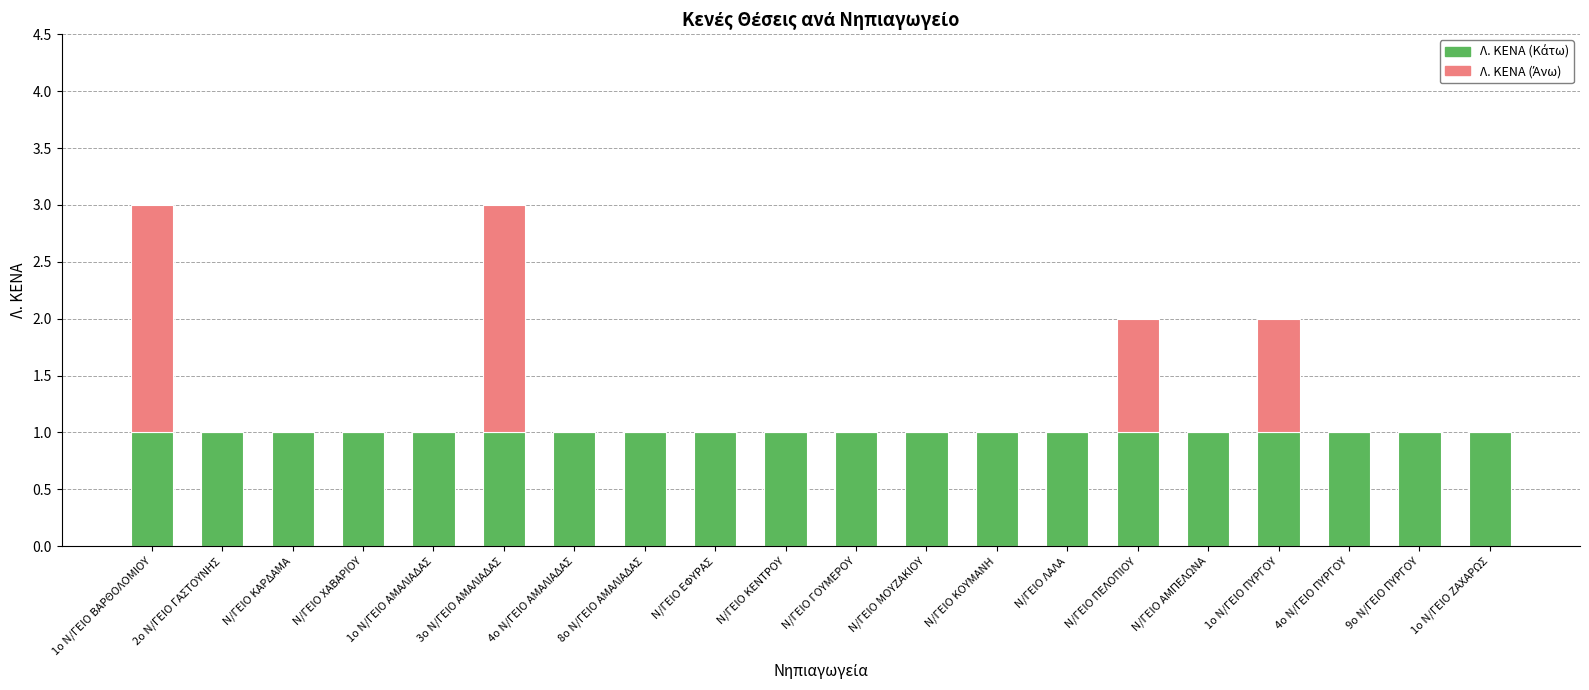

Does the chart contain stacked bars?

Yes